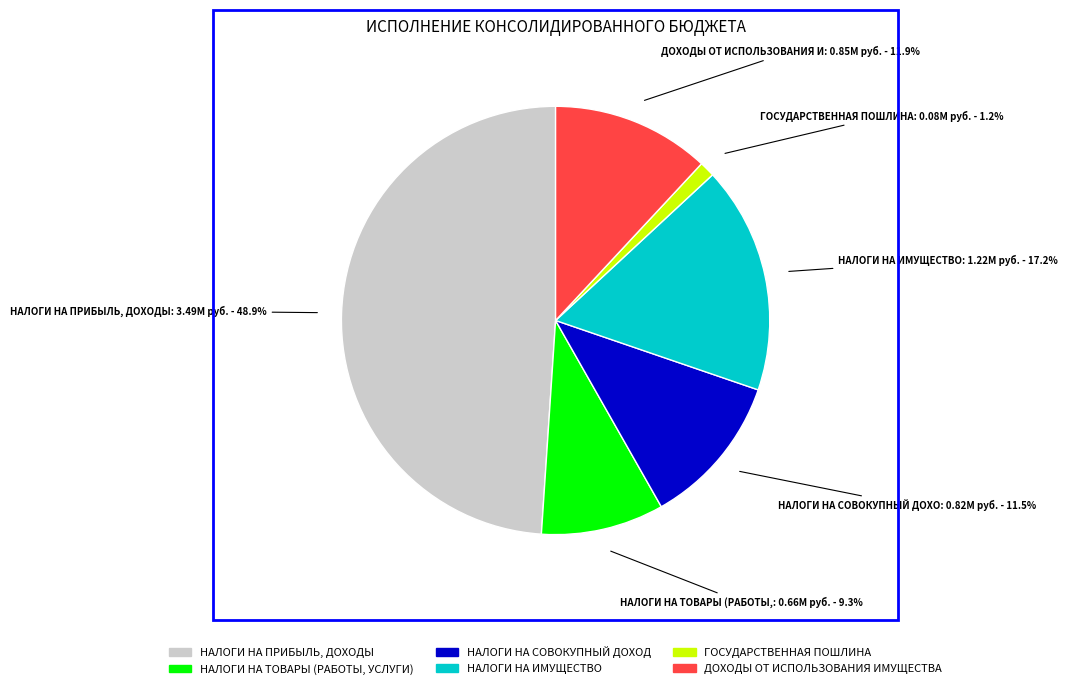

What is the ratio of the value at НАЛОГИ НА ИМУЩЕСТВО to the value at ДОХОДЫ ОТ ИСПОЛЬЗОВАНИЯ ИМУЩЕСТВА?

1.4